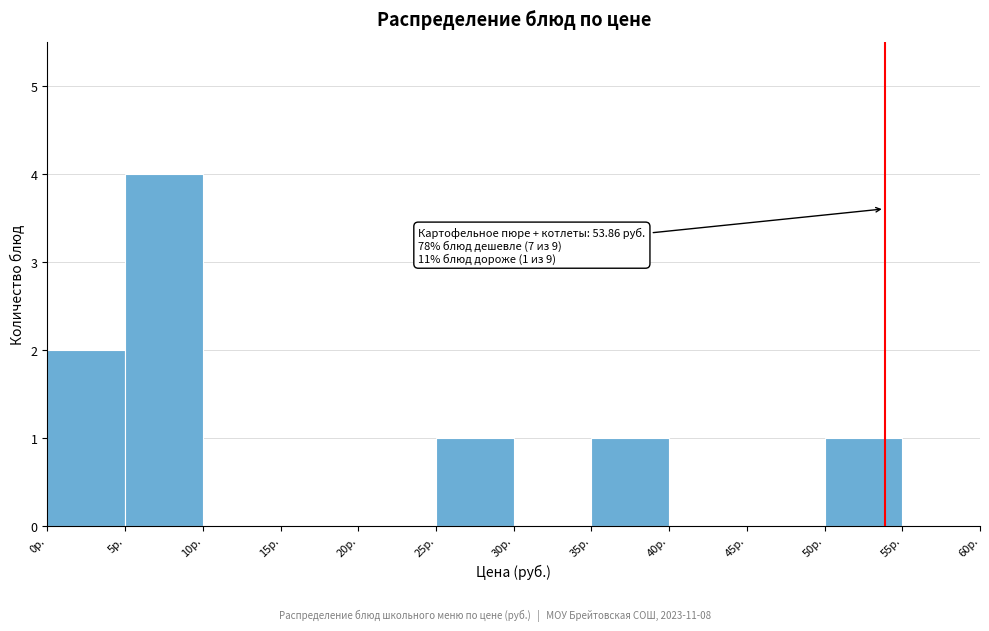

Over which range of the x-axis is the bar tallest?

5 to 10